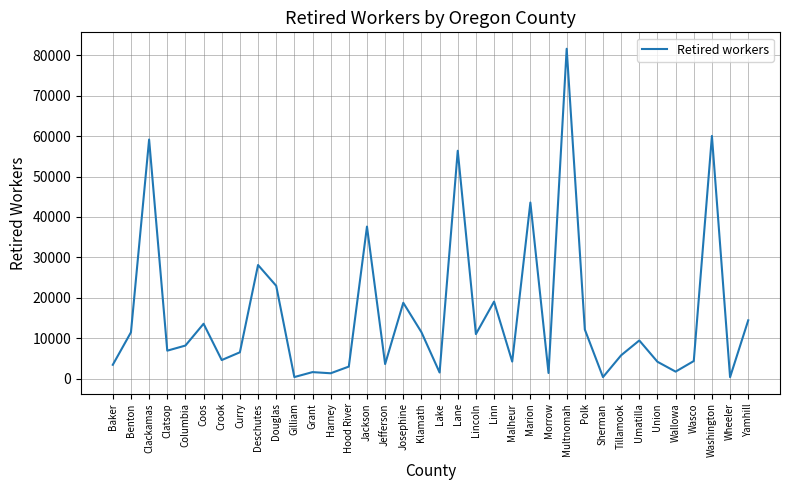

True or false: the data shows 394 at Sherman.

True